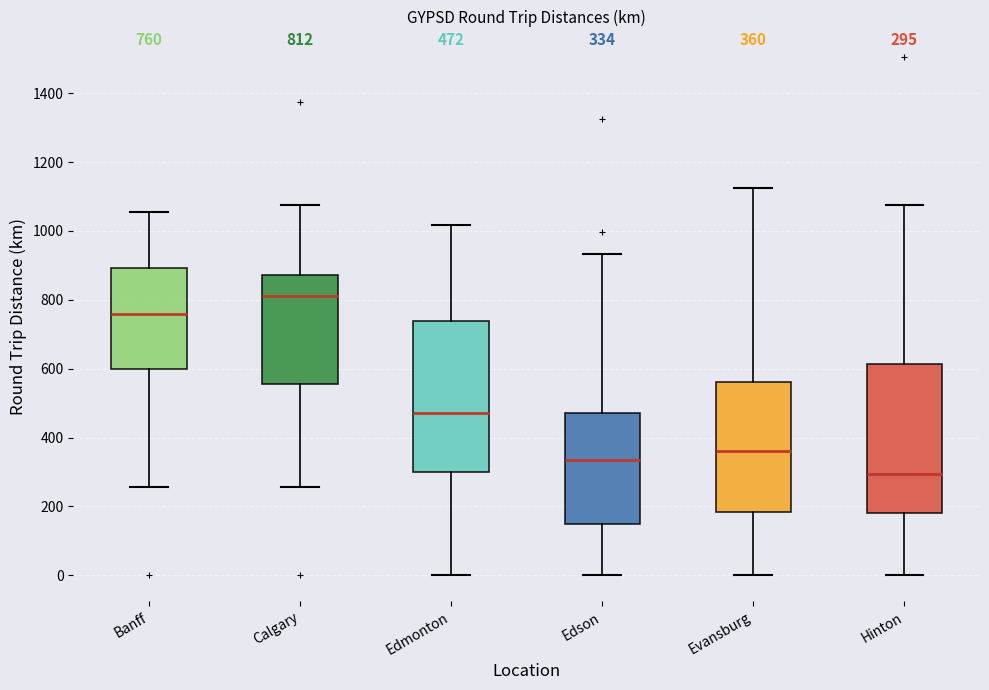

Which box's median line is the lowest?

Hinton